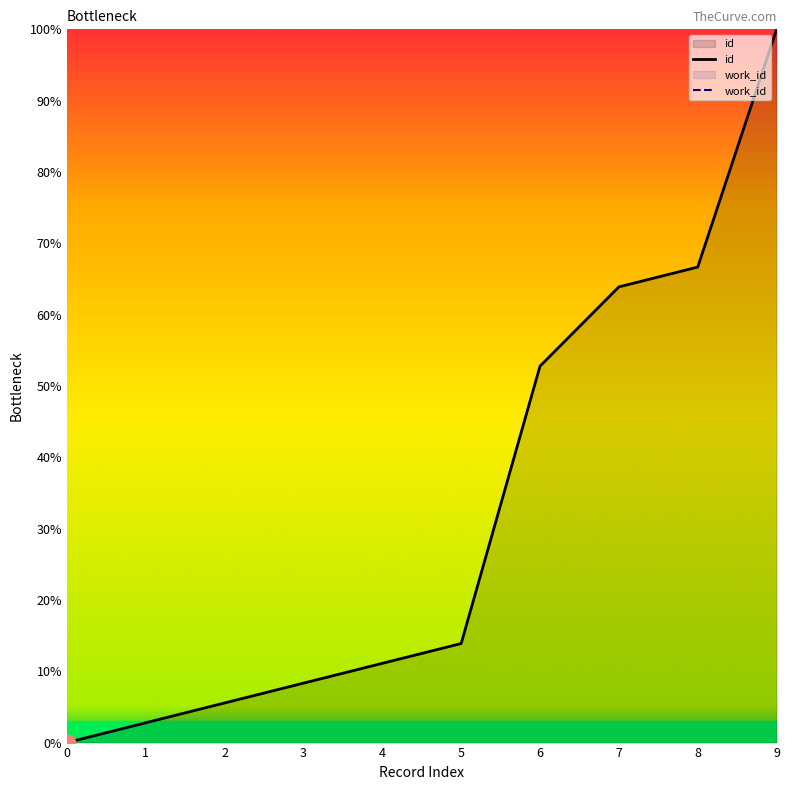

True or false: id has more than 2 points higher than both neighbors.

False